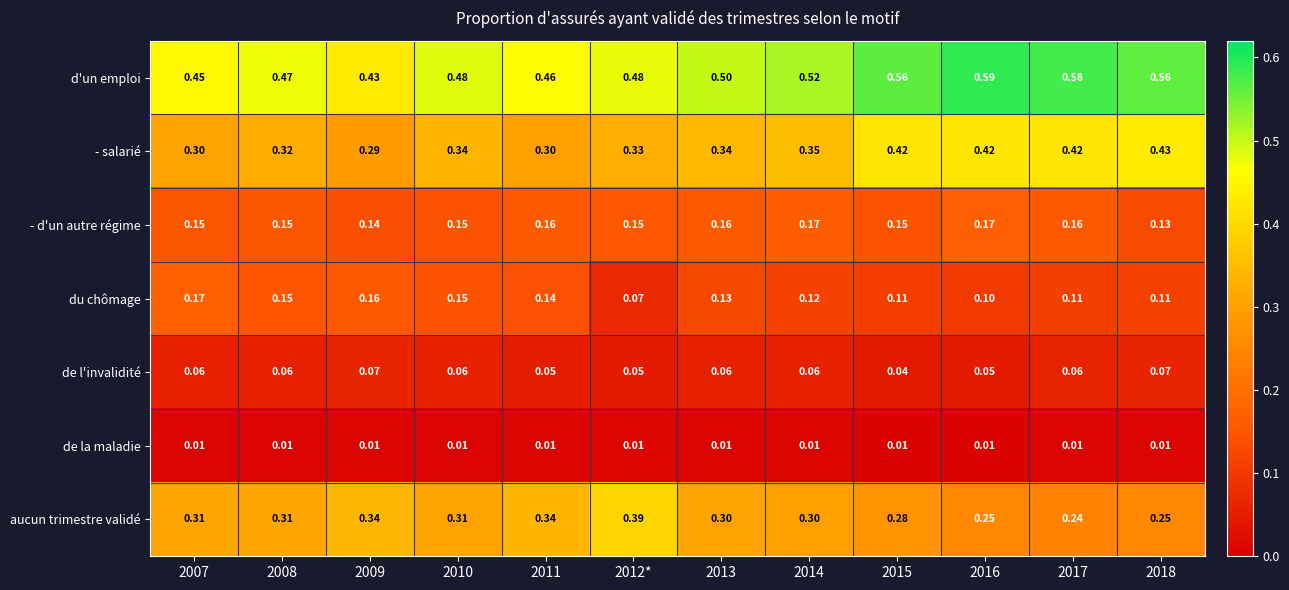

Which series has the widest spread of values?

d'un emploi